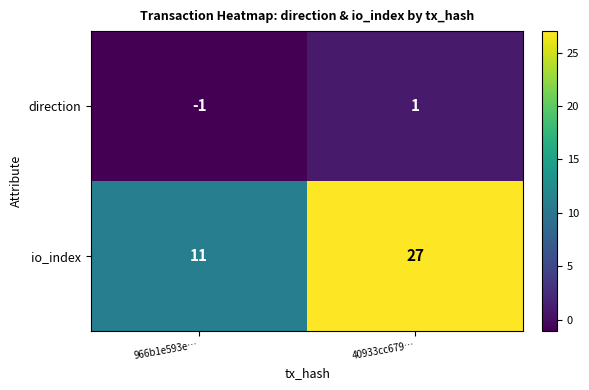

What is the sum of all io_index values?

38